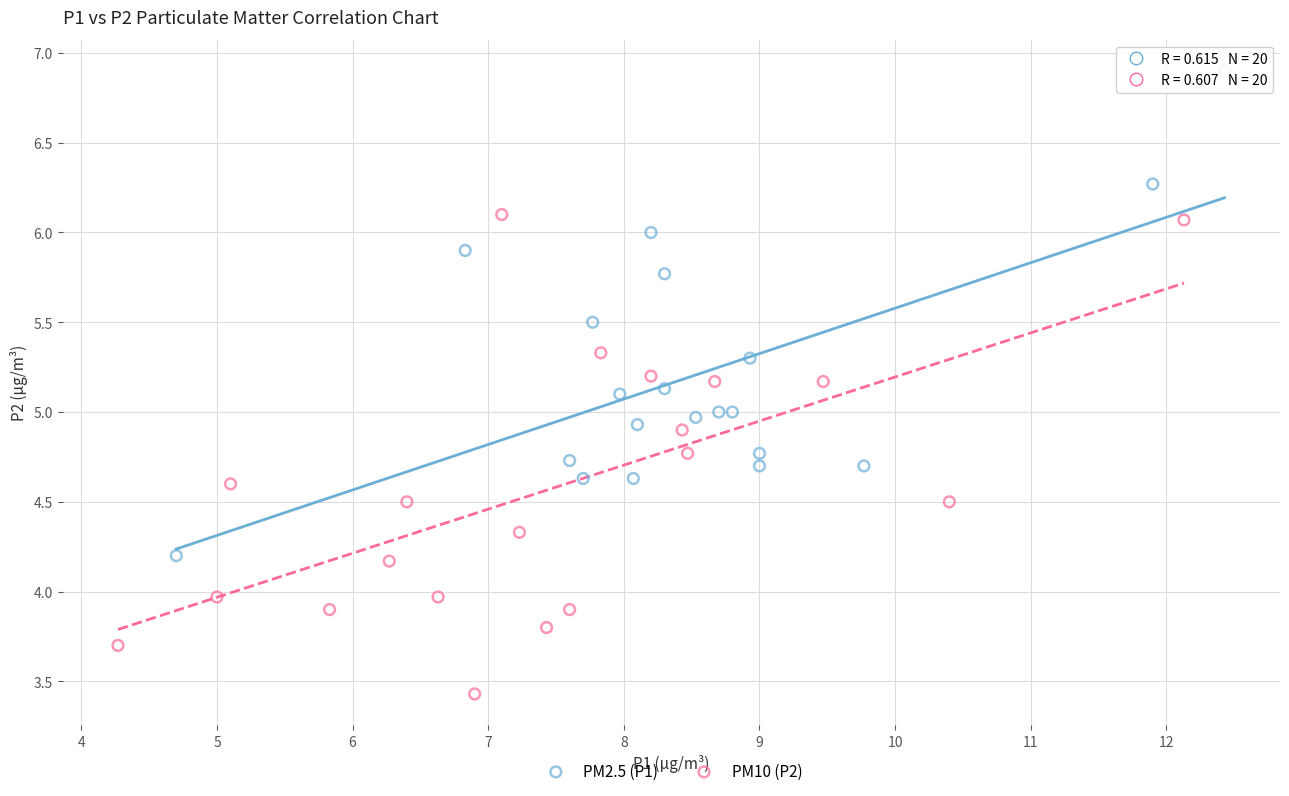

Which series contains the lowest Y value?

PM10 (P2)